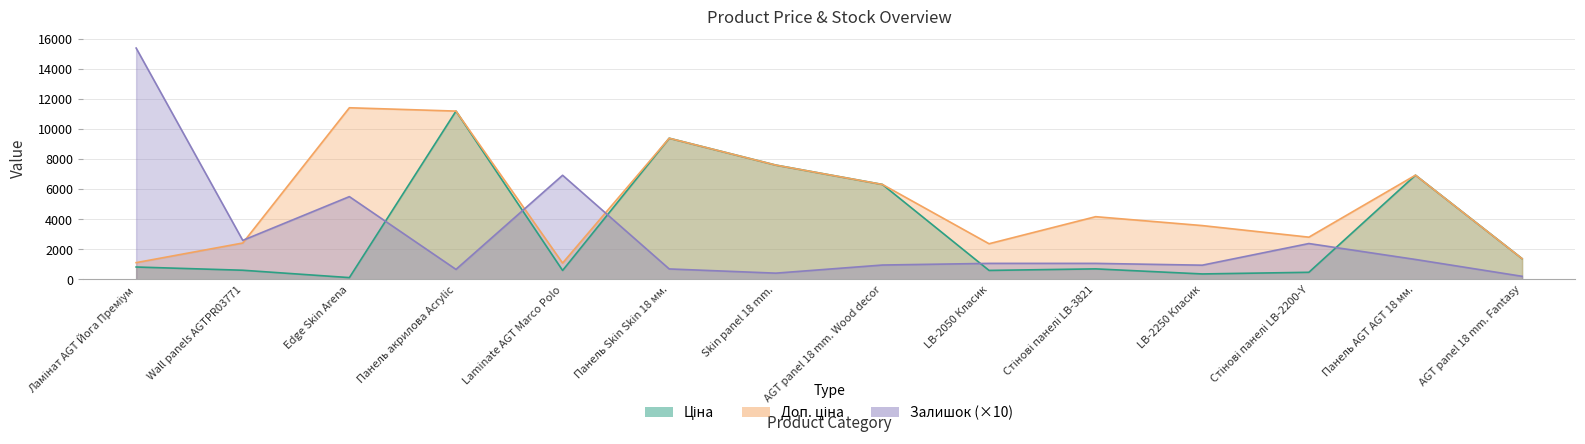

What are all the series names shown in the legend?

Ціна, Доп. ціна, Залишок